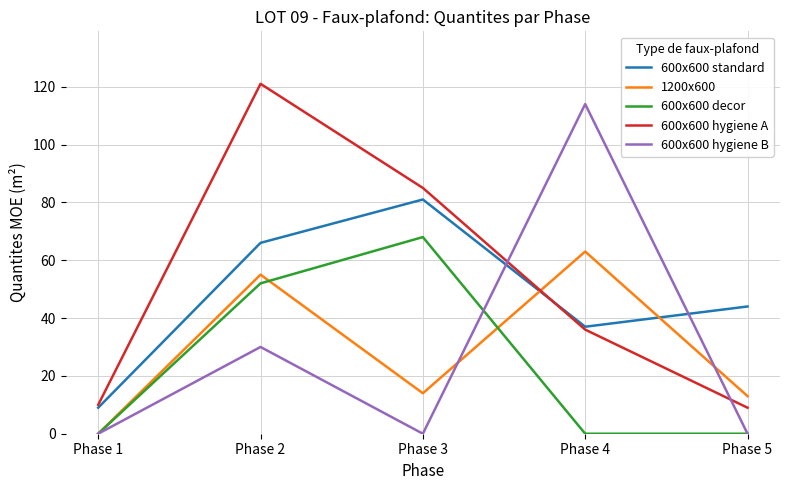

True or false: 600x600 decor and 600x600 hygiene A intersect in this chart.

False